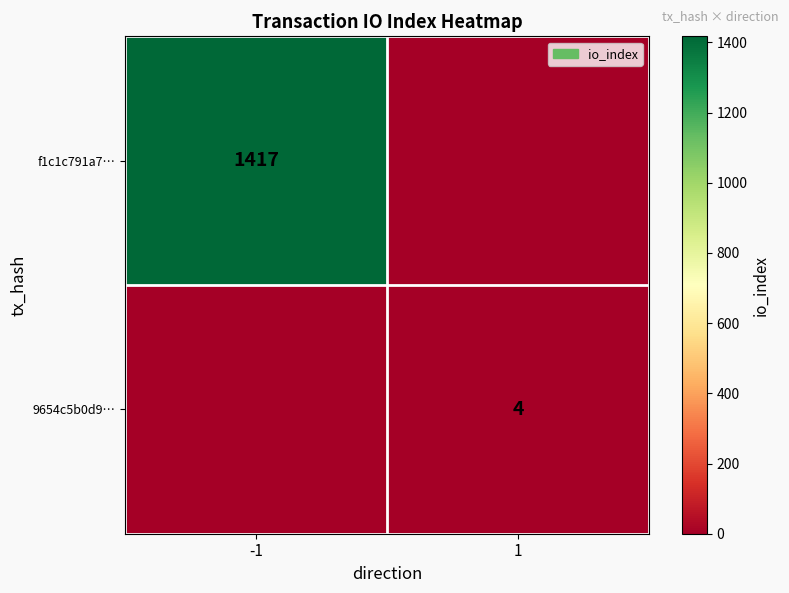

The f1c1c791a7… series shows 1417 at -1. True or false?

True